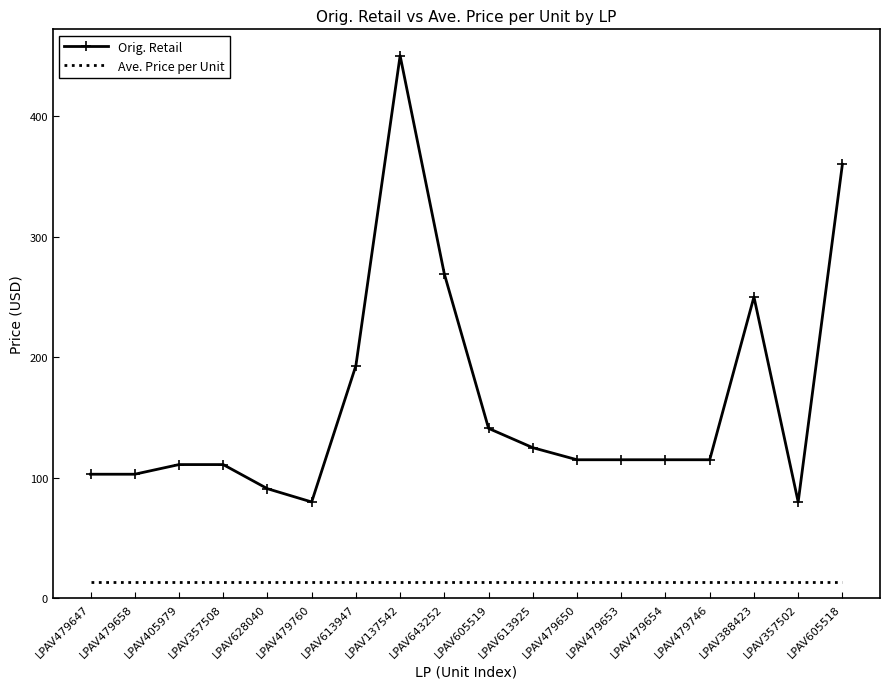

True or false: Orig. Retail has more than 1 interior local peaks.

True